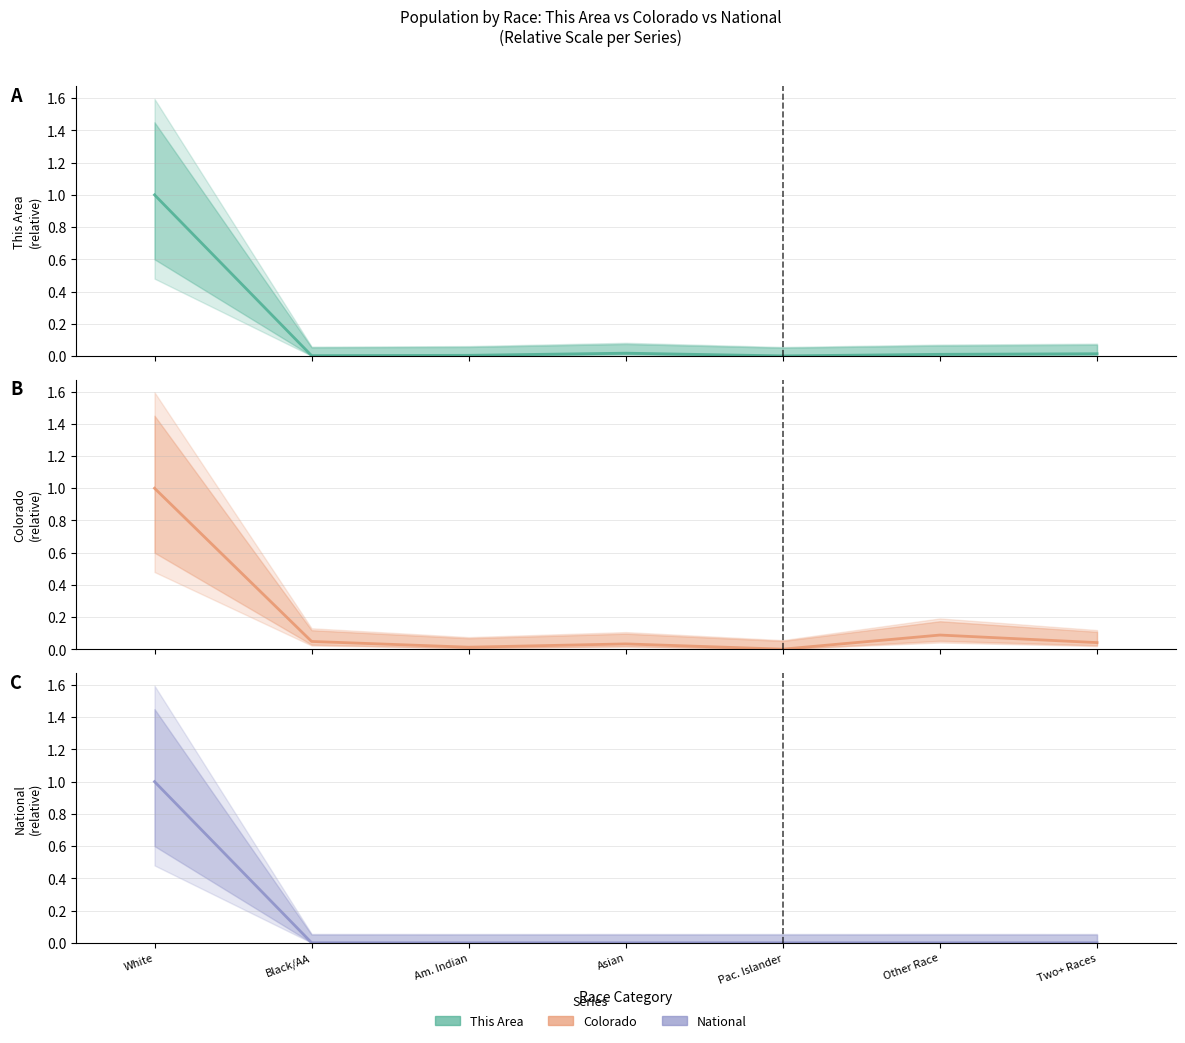

The This Area series shows 0.0 at Black/AA. True or false?

True